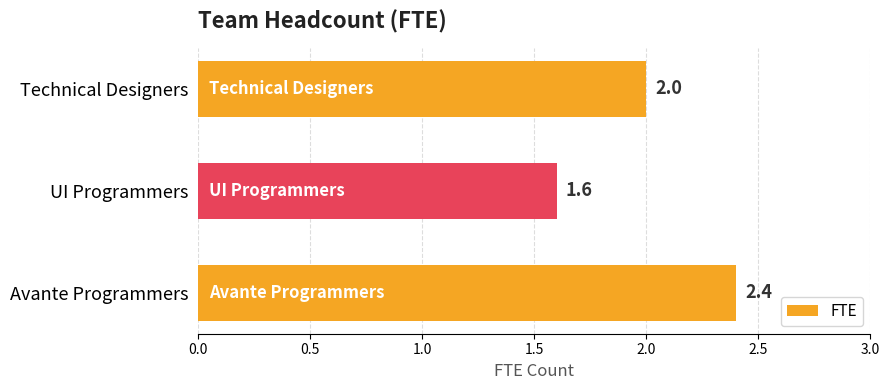

What is the sum of all values?

6.0